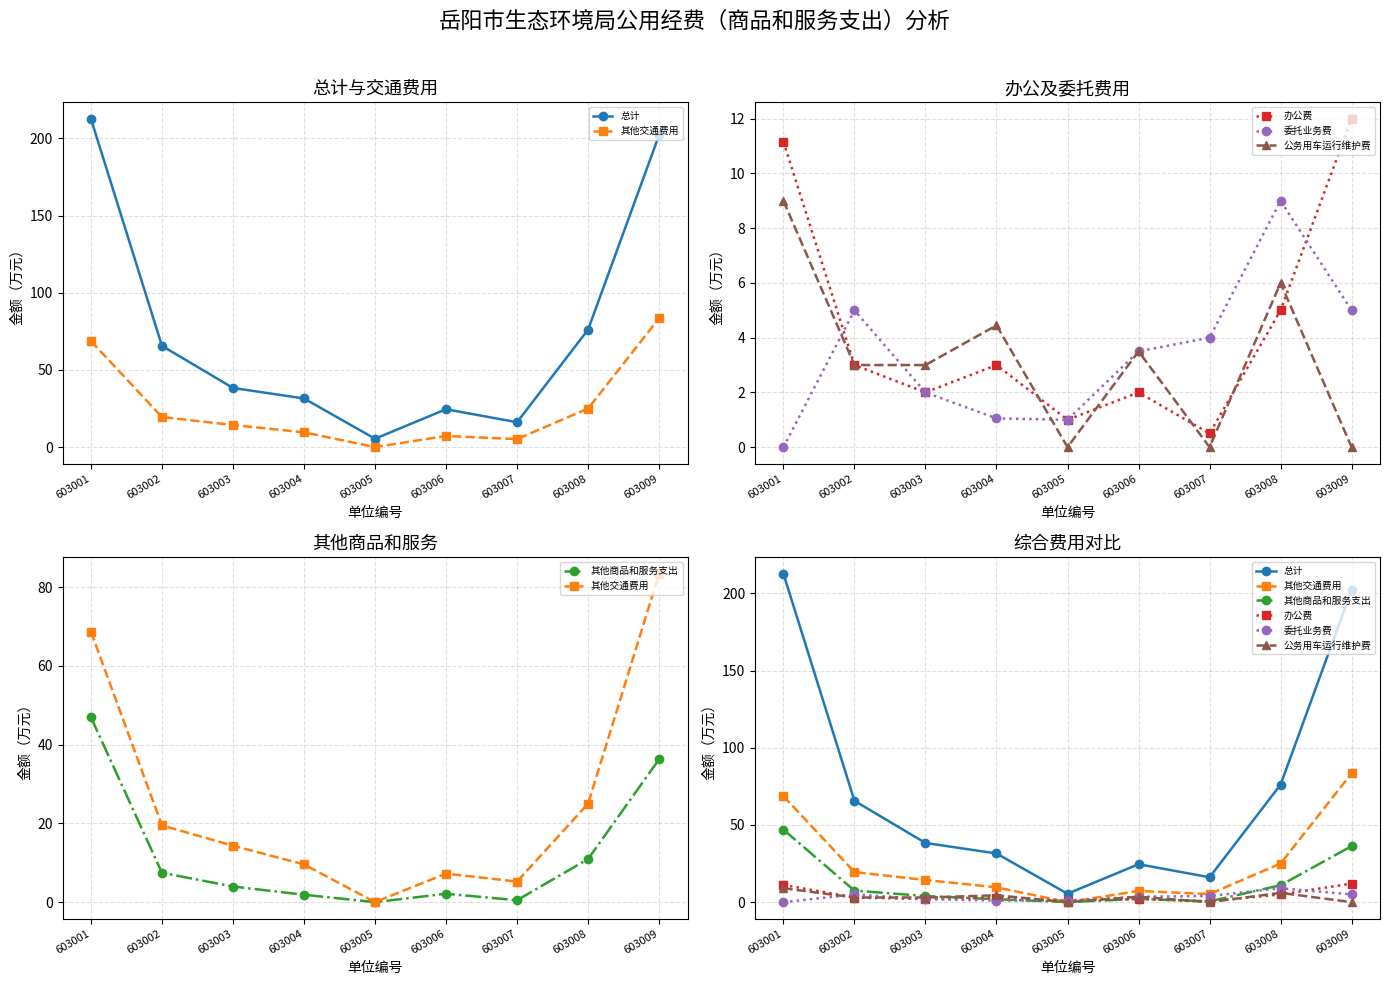

What value does the 办公费 series have at 603002?

3.0